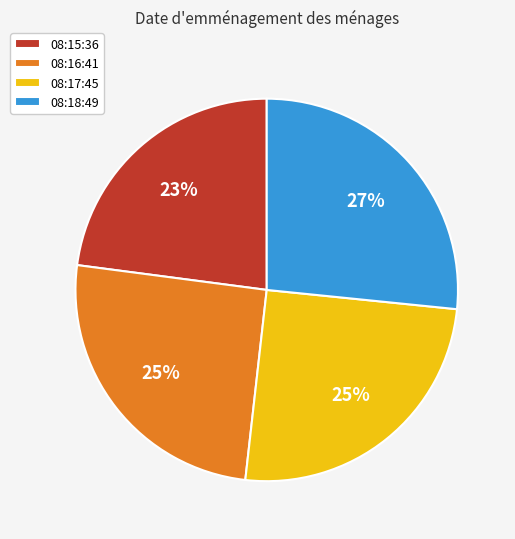

Is 08:17:45 the majority of the pie?

No